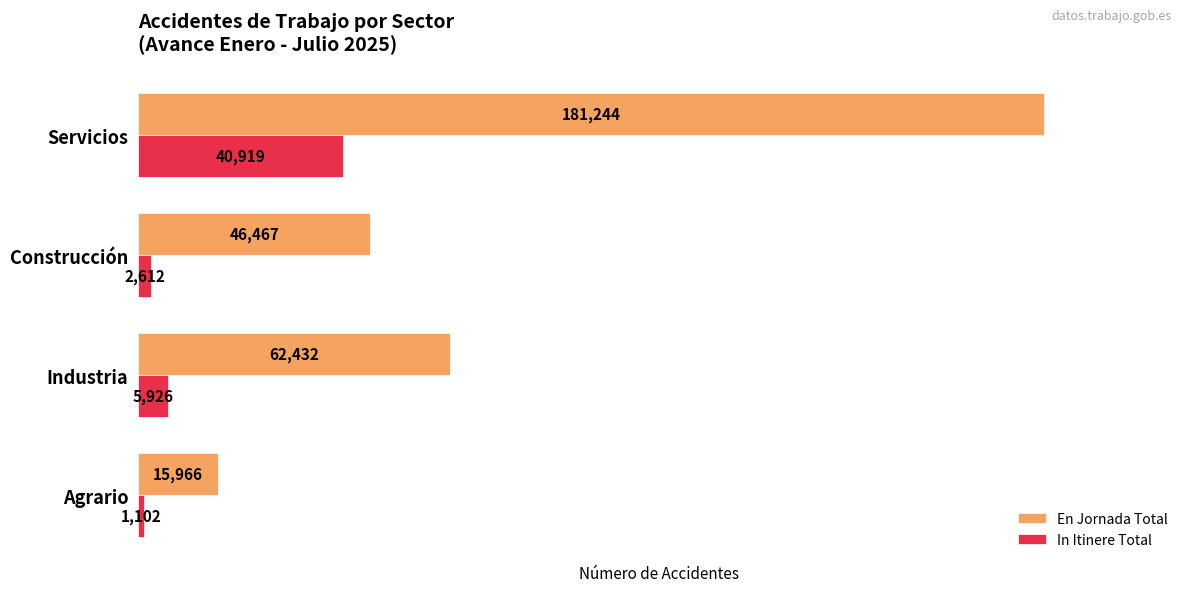

Is it true that In Itinere Total equals 5926 at Industria?

True